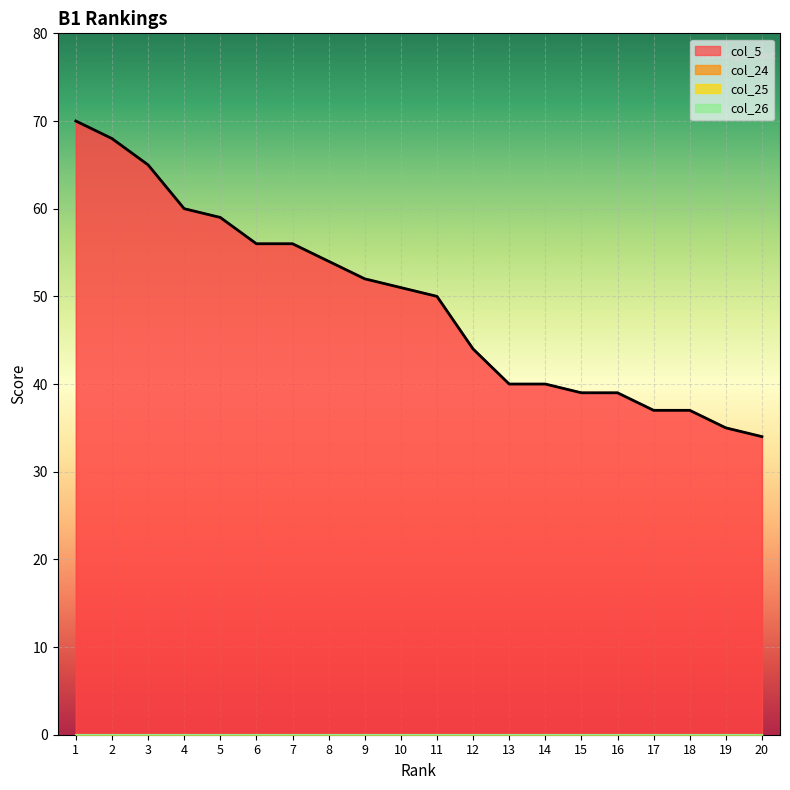

Which category has the lowest value across all series?

1